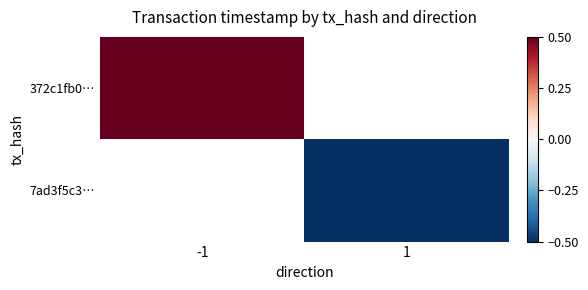

How many data points does each series have?

2